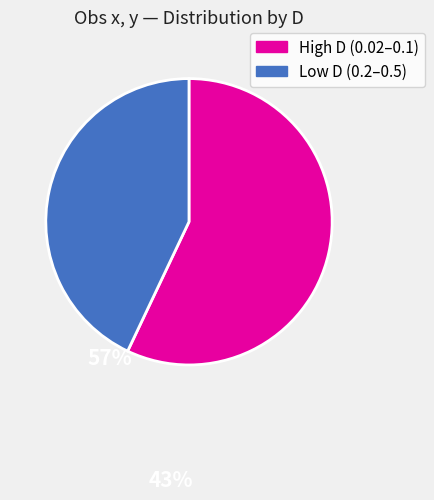

Does any single category account for the majority?

Yes